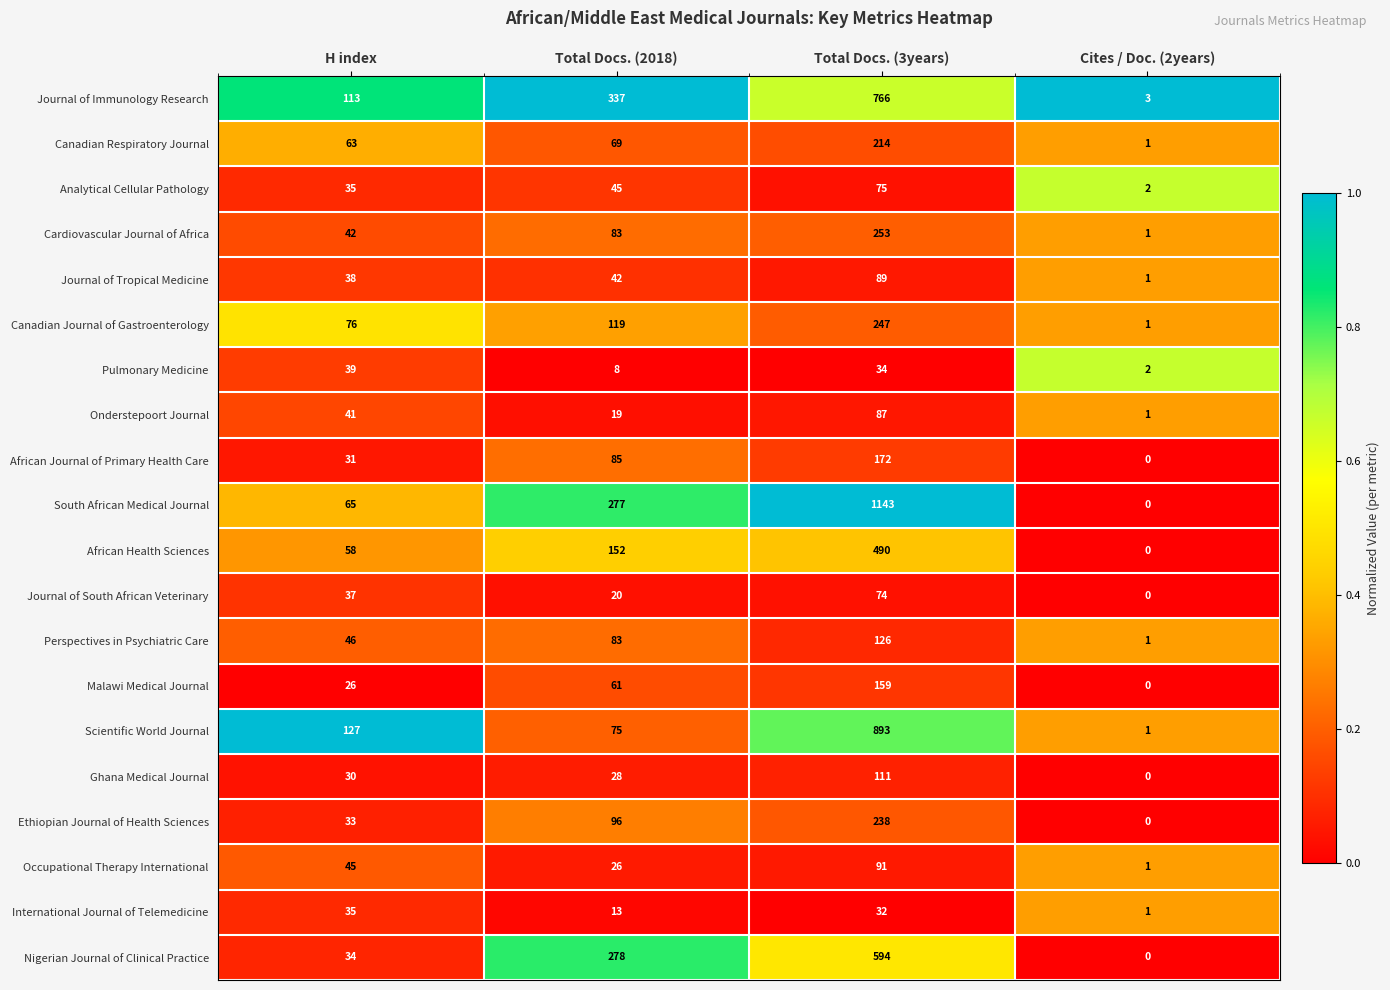

How many Onderstepoort Journal values are between 19 and 87?

3